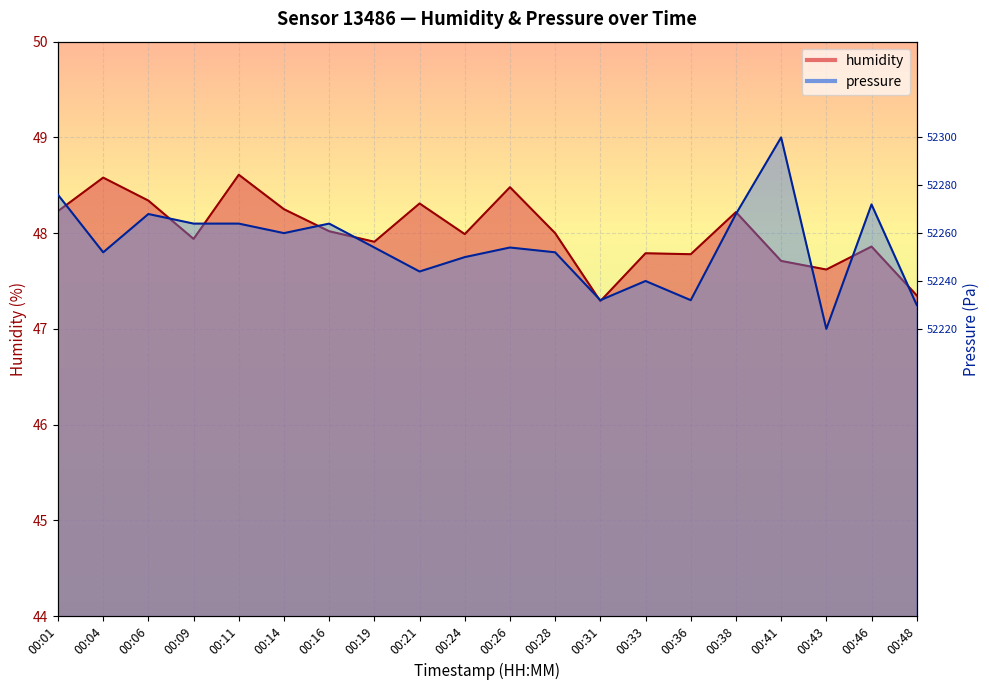

What is the value of the pressure_norm point at the 12th from the left?

47.8